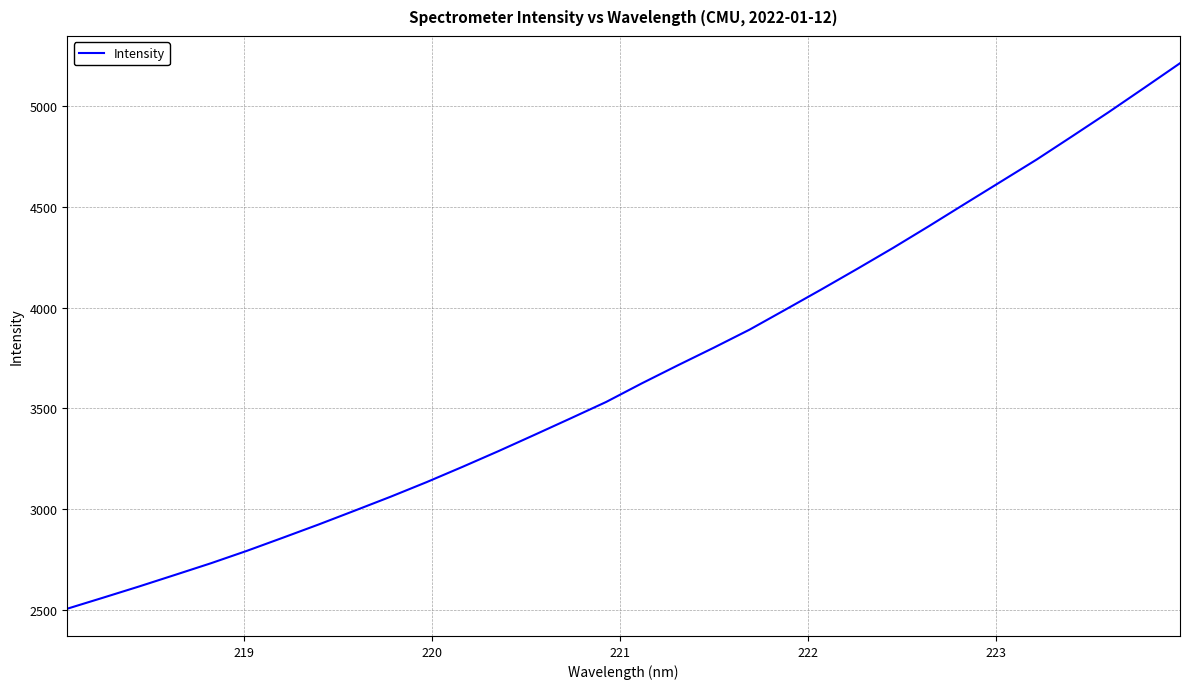

How many values are below 3624?

16